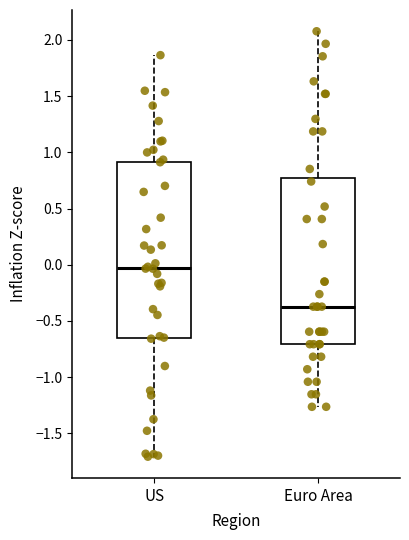

Reading left to right, transcribe this box plot: for each box, give where its median line is, the range the box spans, and where its two whiskers end, as read against the y-axis. The values are not printed on the chart, so give them approximately, as read against the axis.

US: median -0.05, box -0.65 to 0.90, whiskers -1.70 to 1.85
Euro Area: median -0.35, box -0.70 to 0.75, whiskers -1.25 to 2.10